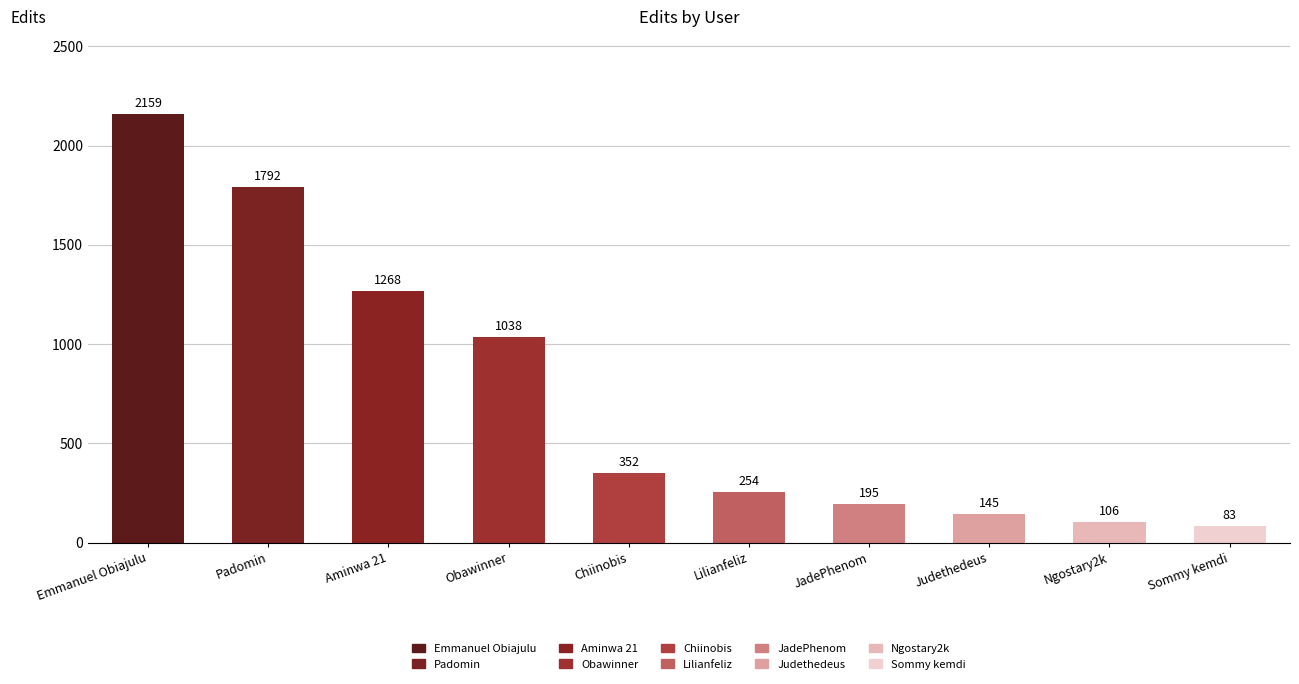

What is the label of the 4th bar from the right?

JadePhenom